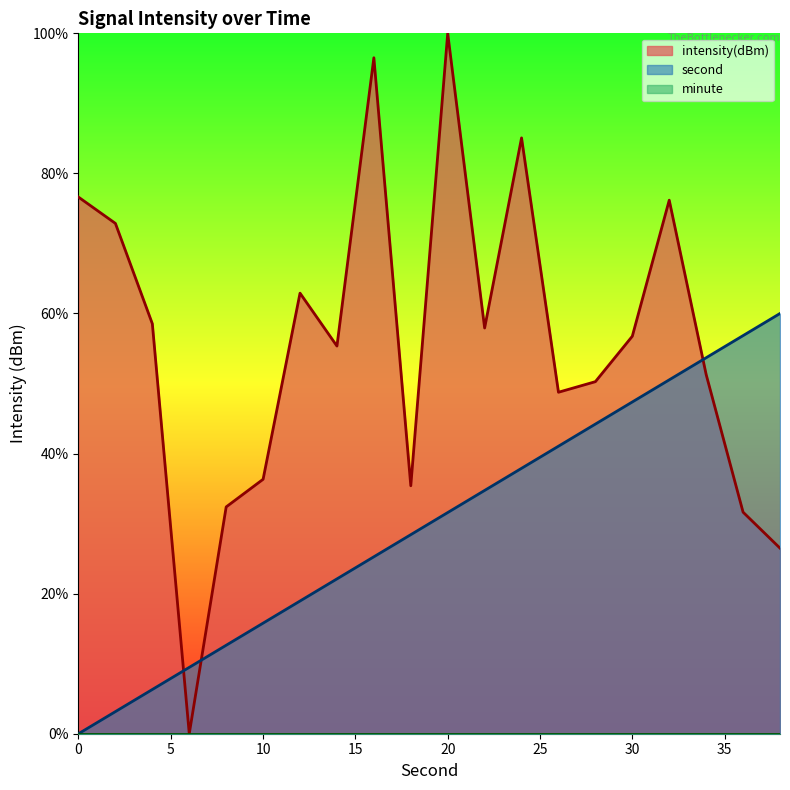

Reading left to right, what are all the values shown in this chart?

second: 0.0	3.2	6.3	9.5	12.6	15.8	18.9	22.1	25.3	28.4	31.6	34.7	37.9	41.1	44.2	47.4	50.5	53.7	56.8	60.0
intensity: 76.6	72.9	58.5	0.0	32.4	36.3	62.9	55.3	96.5	35.4	100.0	57.9	85.1	48.8	50.3	56.8	76.2	51.3	31.6	26.5